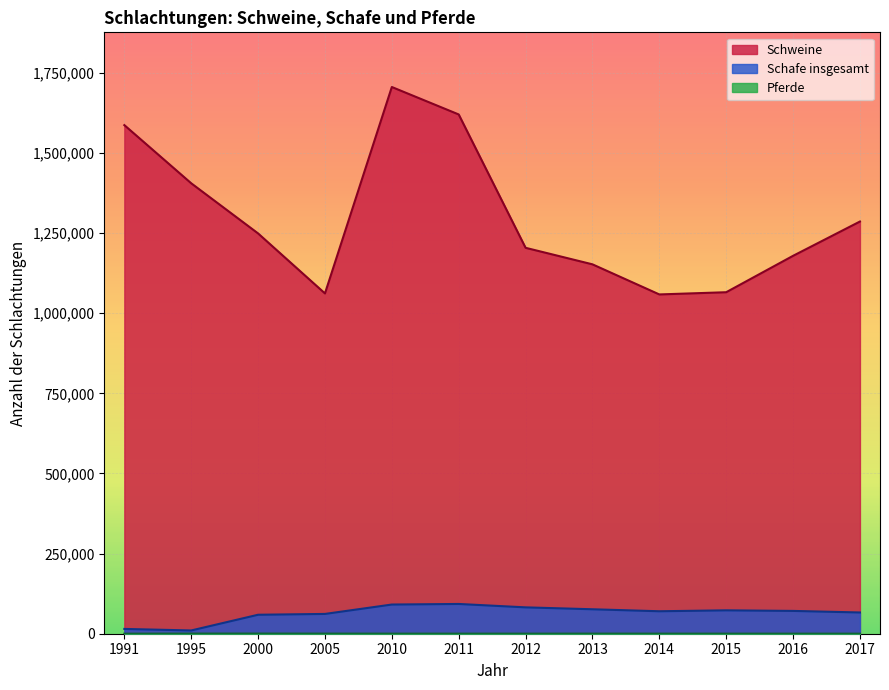

What is the maximum value for Schafe insgesamt?

92830